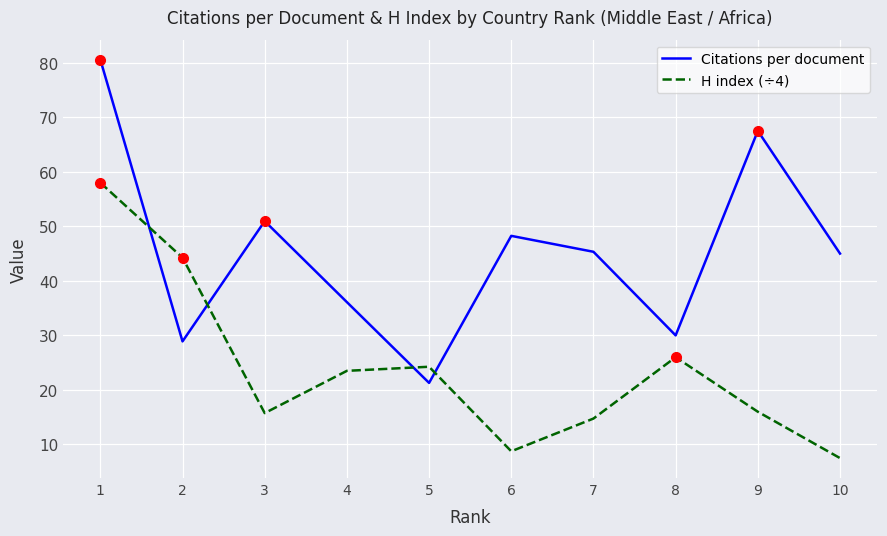

Which series has the widest spread of values?

Citations per document